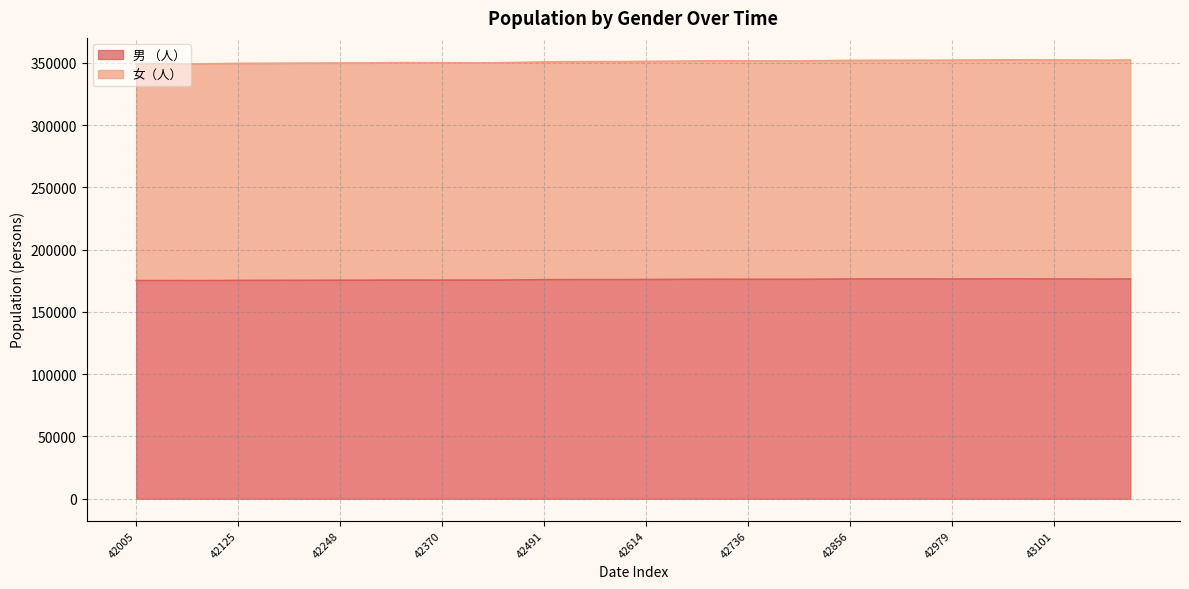

True or false: 女（人） and 男 （人） cross at least once.

False